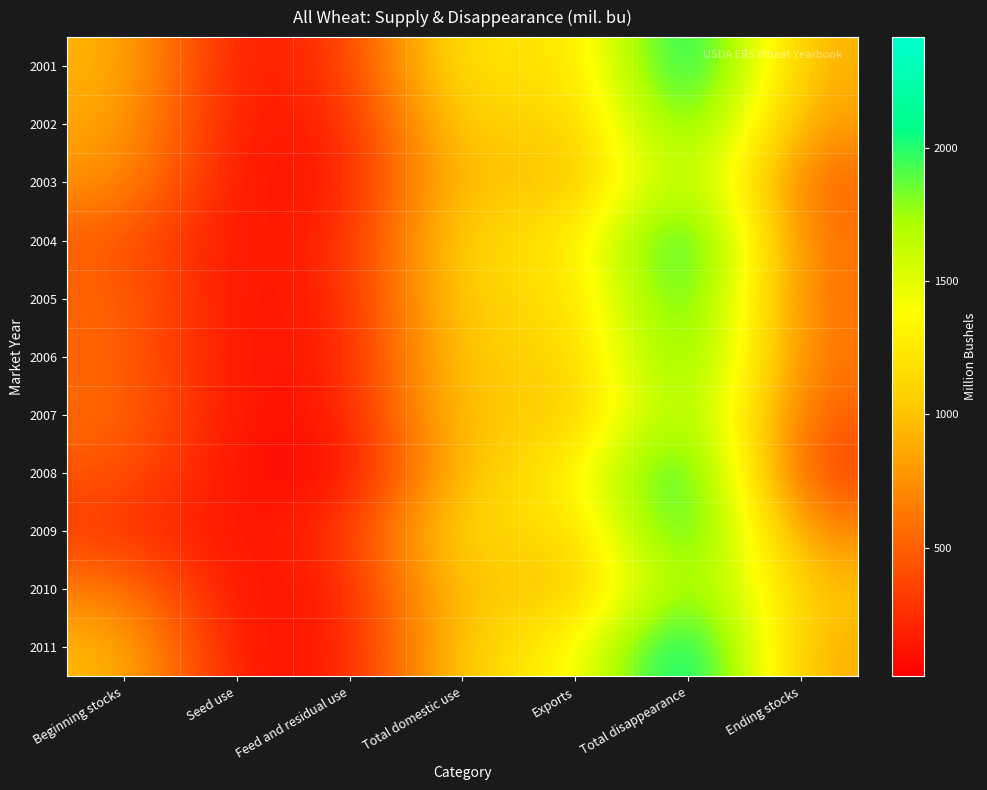

What is the greatest value displayed?

2417